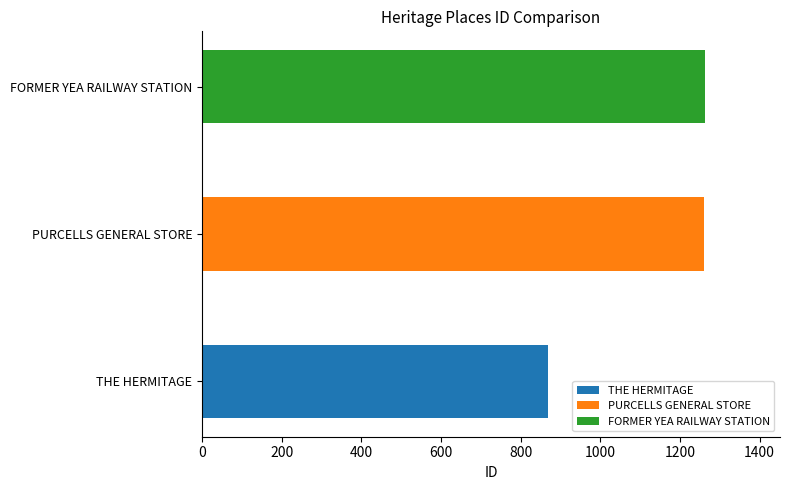

At which category does the chart reach its peak across all series?

FORMER YEA RAILWAY STATION